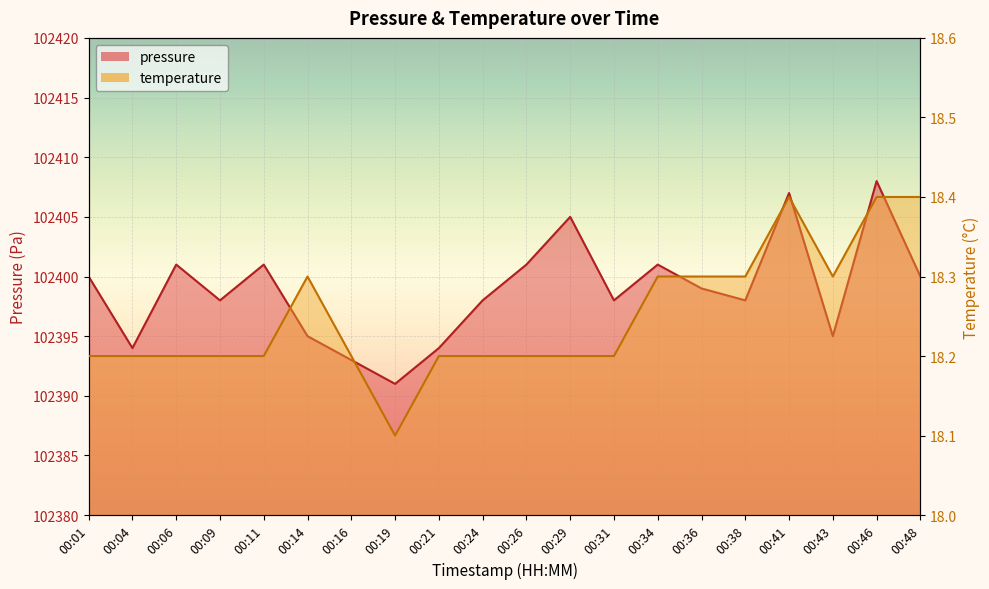

What is the value of the pressure point at the 17th from the left?

102407.0